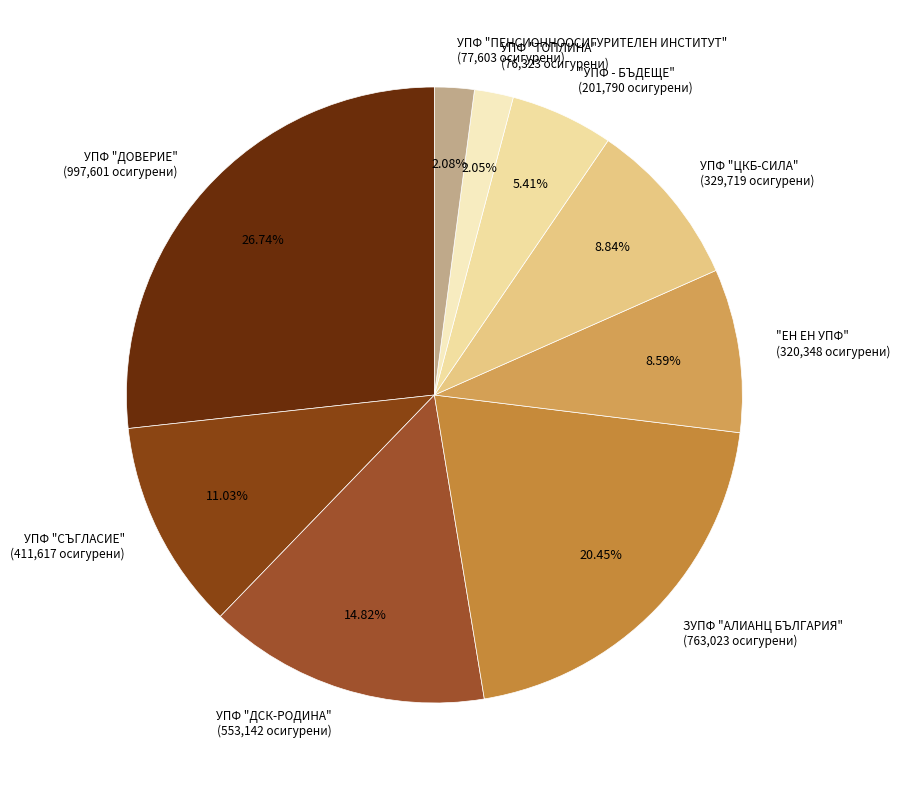

To the nearest percent, what is the average slice percentage?

11%